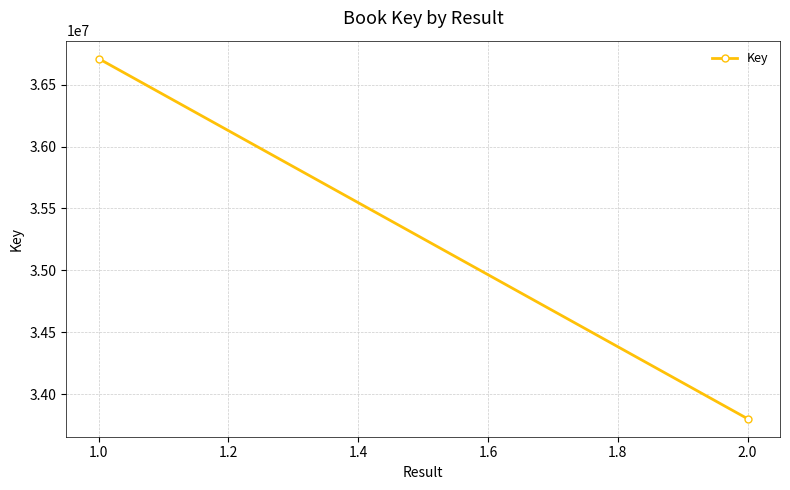

What is the sum of all values?

70512733